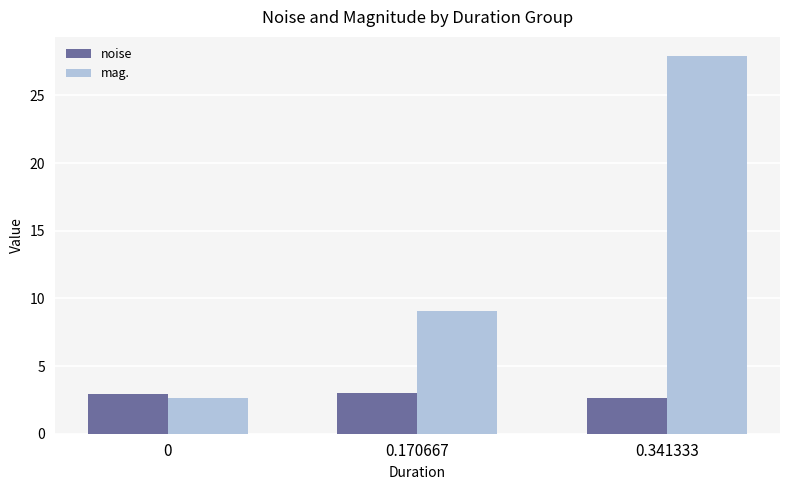

Count the number of categories in the chart.

3